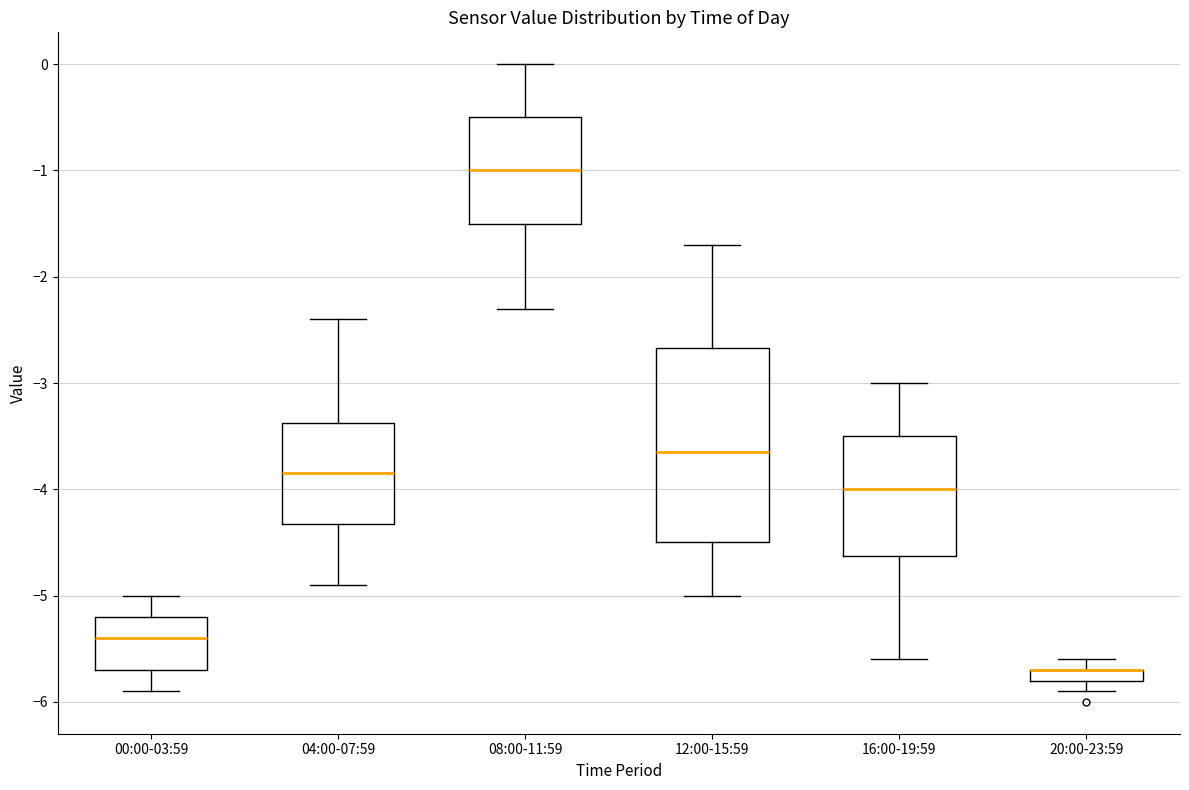

Where does the upper whisker of the box for 16:00-19:59 end on the y-axis? The values are not printed on the chart, so give them approximately, as read against the axis.

-3.0